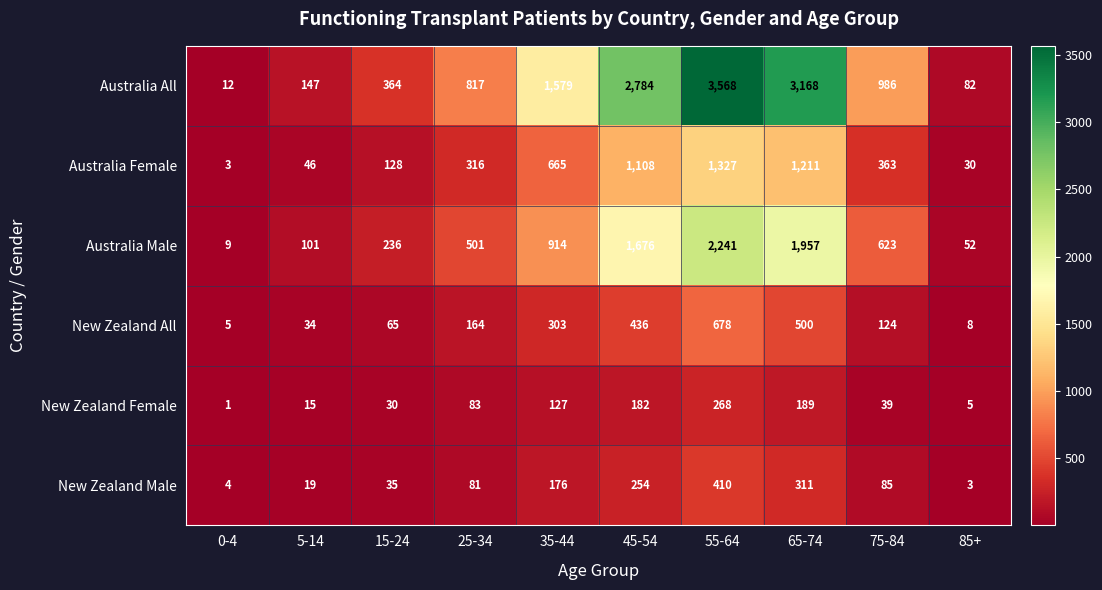

Count the number of data series in this chart.

6